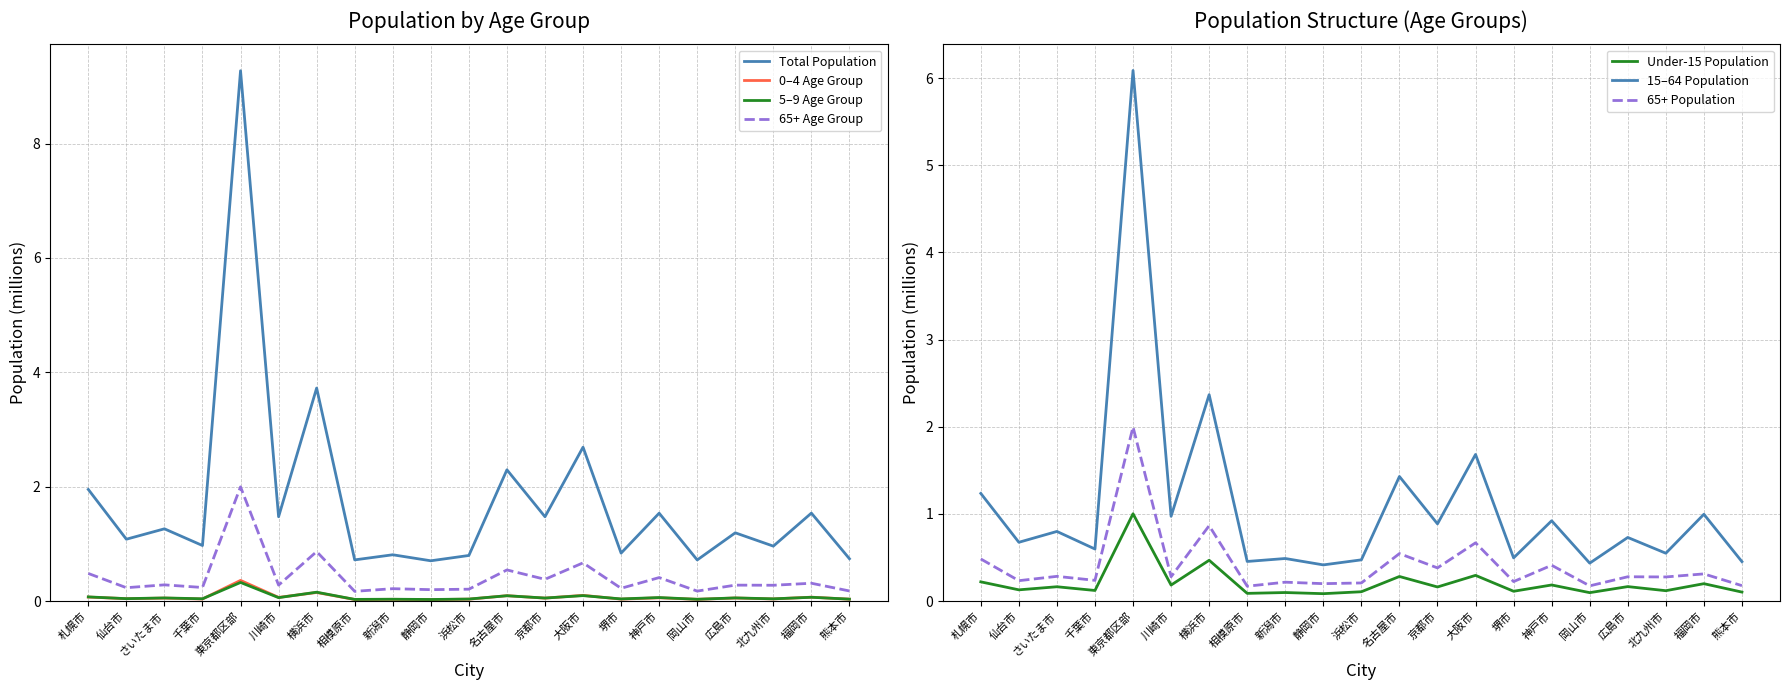

At which category is the sum across all series the highest?

東京都区部